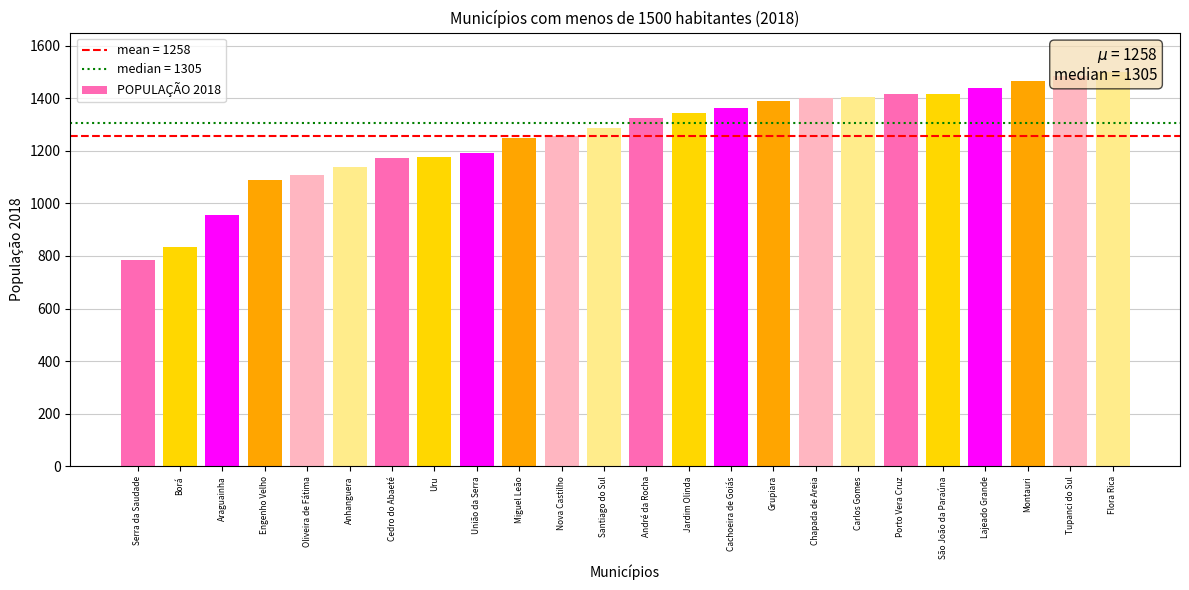

Reading right to left, what are all the values shown in this chart?

1499	1486	1466	1437	1417	1415	1404	1401	1389	1361	1343	1324	1286	1255	1250	1192	1177	1171	1137	1106	1088	956	836	786